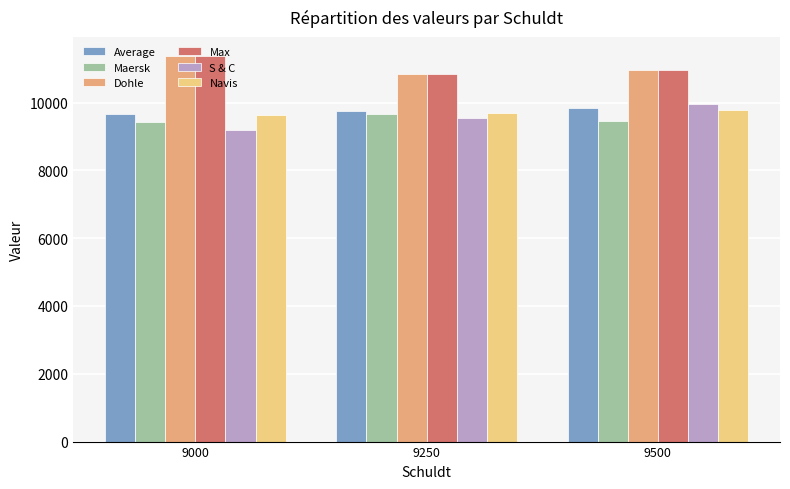

True or false: S & C has a value of 9193.8 at 9000.

True